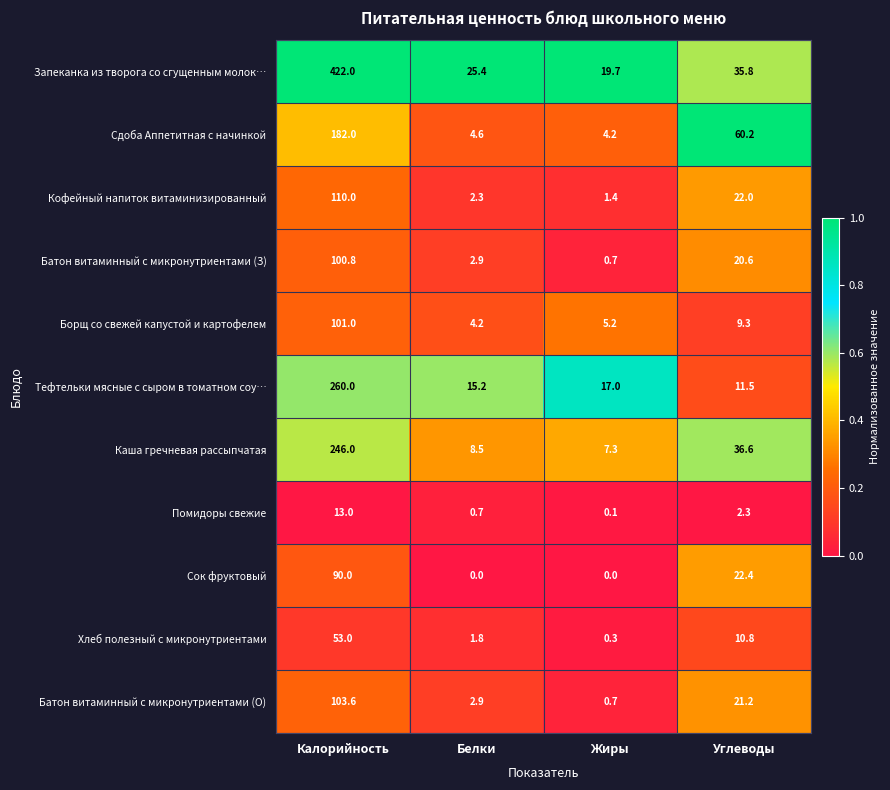

Which series has the largest total across all categories?

Запеканка из творога со сгущенным молок…